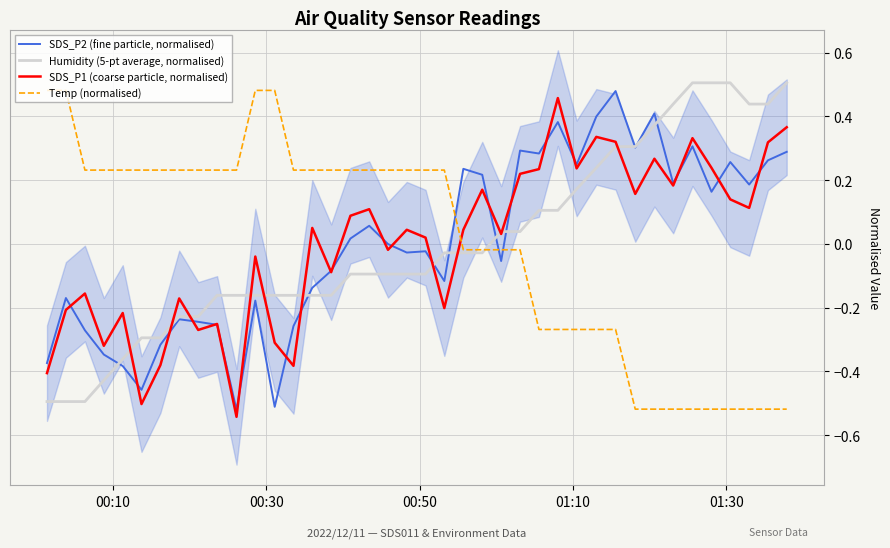

How many intersections are there between SDS_P1 (coarse particle, normalised) and Temp (normalised)?

1